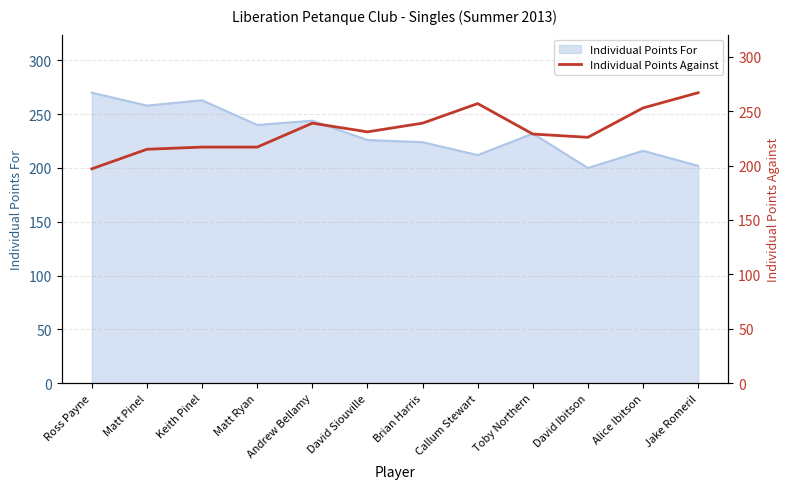

The Individual Points For series shows 62 at Ross Payne. True or false?

False